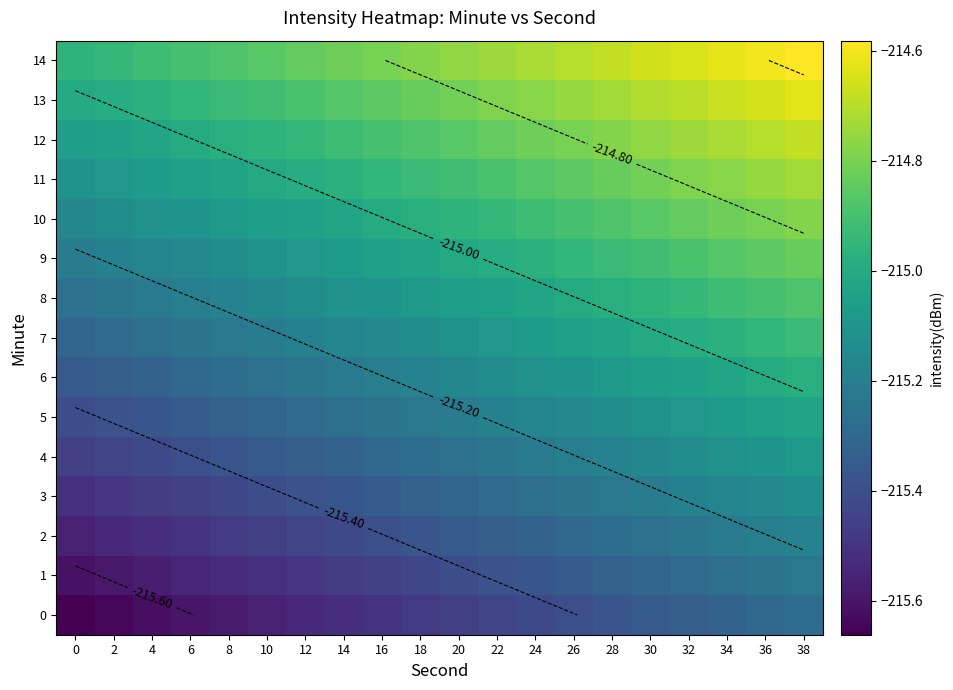

What is the difference between the highest and lowest values at 2?

0.7